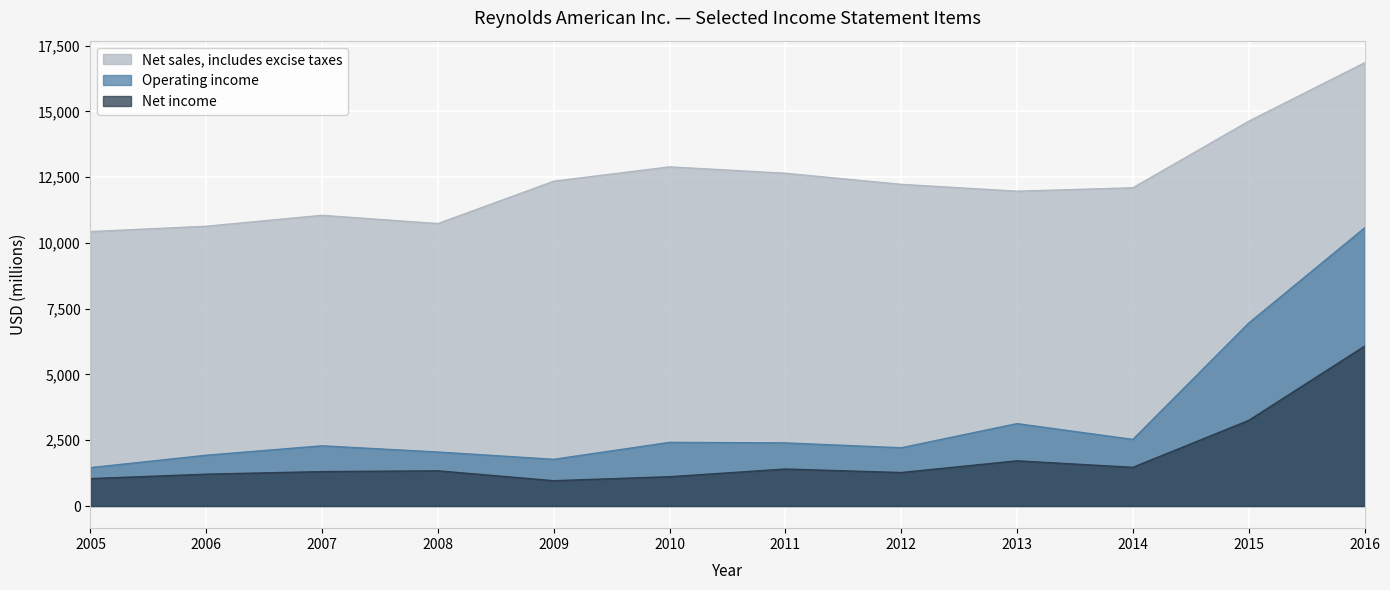

Is it true that Net income equals 489 at 2011?

False